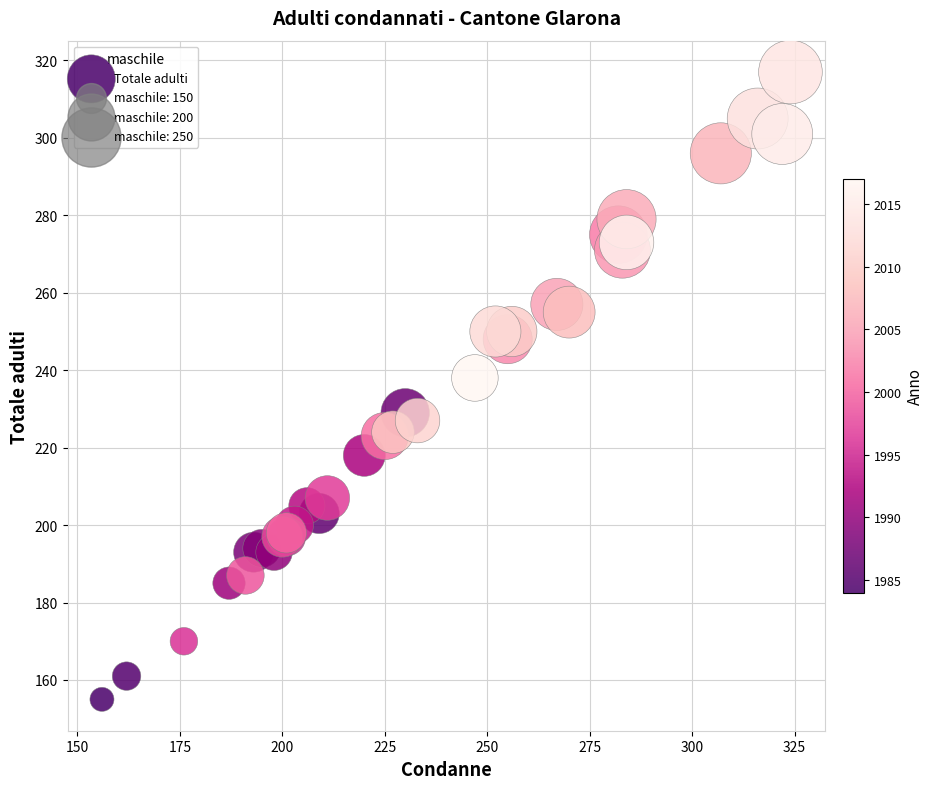

What Y value in the scatter plot is closest to 236?

238